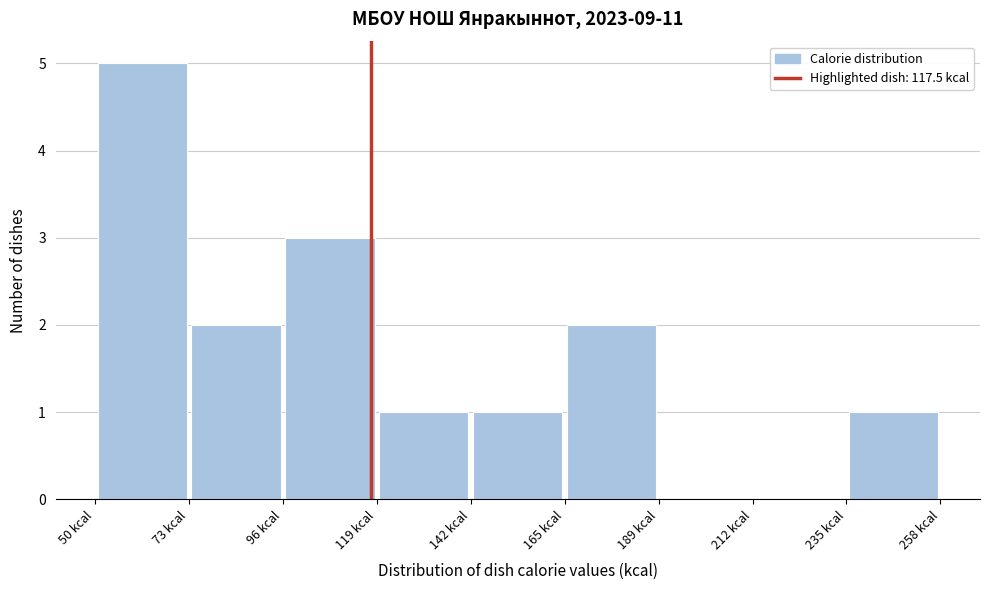

What is the height of the bar covering 75 to 95 on the x-axis? Neither the bar edges nor the heights are printed on the chart, so give them approximately, as read against the axes.

2